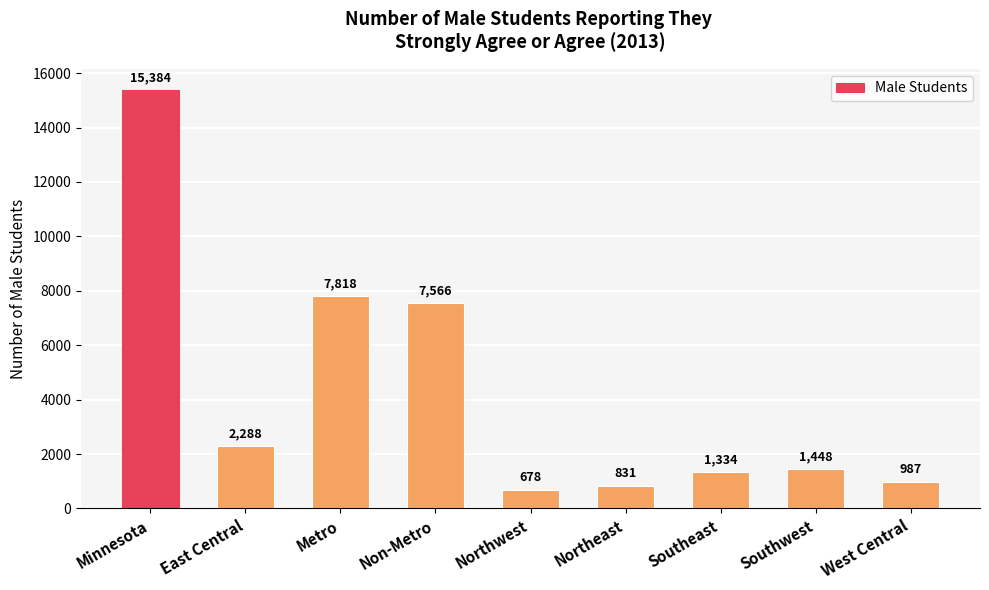

Approximately how many times larger is the value at Non-Metro compared to Southeast?

5.7